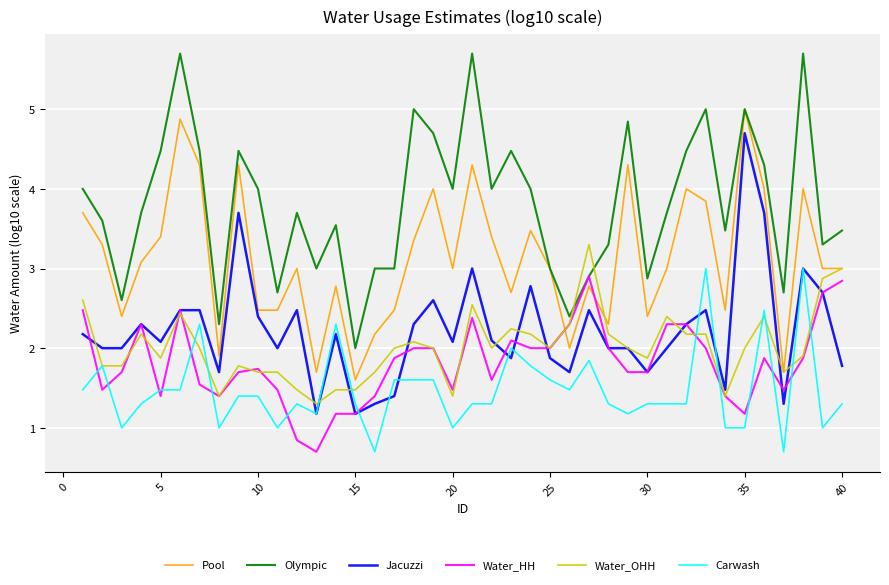

Which series has the largest total across all categories?

Olympic